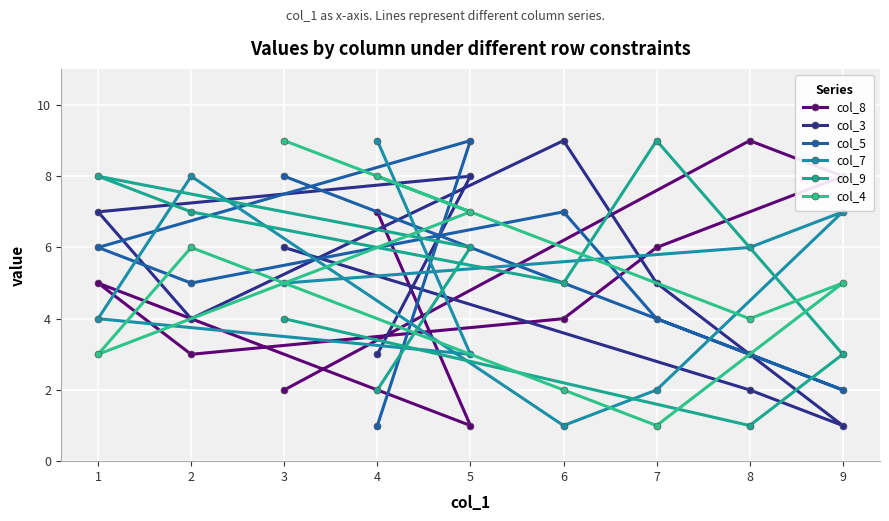

What are all the series names shown in the legend?

col_8, col_3, col_5, col_7, col_9, col_4